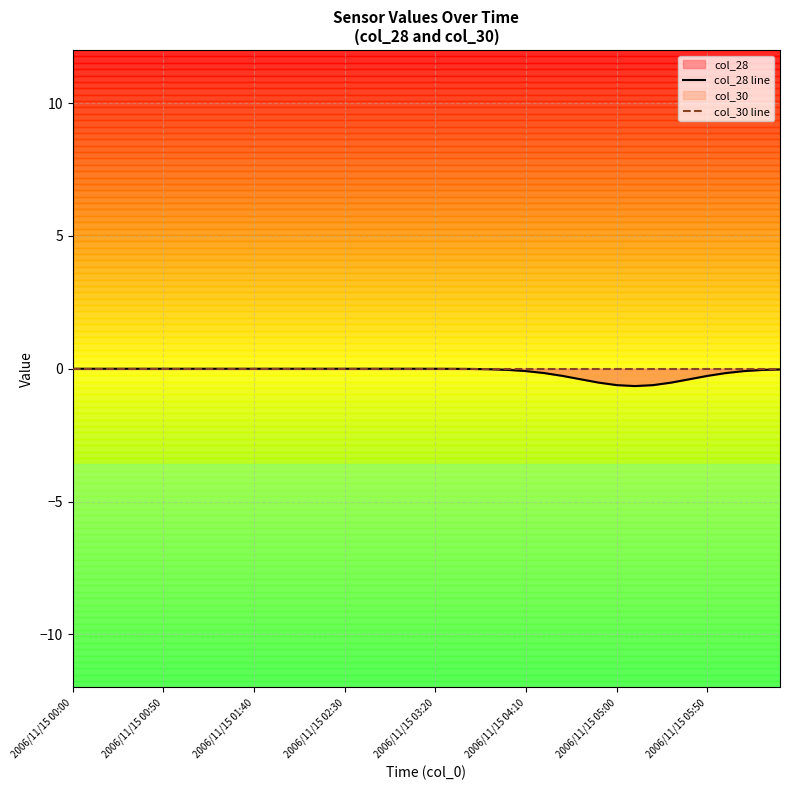

How many data points in col_28 line are less than 0?

21